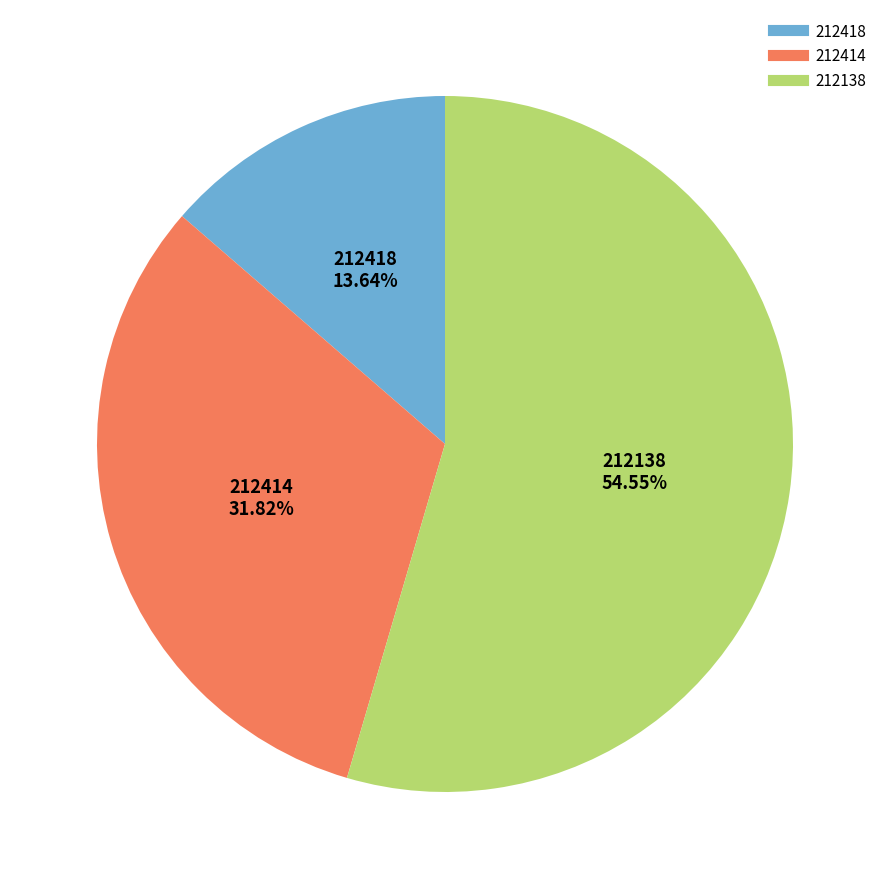

Which slice represents more than half of the pie?

212138